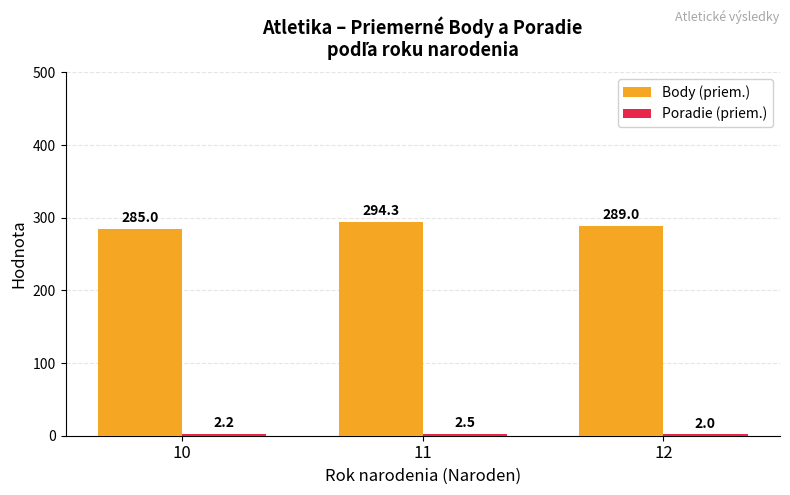

What is the difference between the highest and lowest values at 11?

291.8